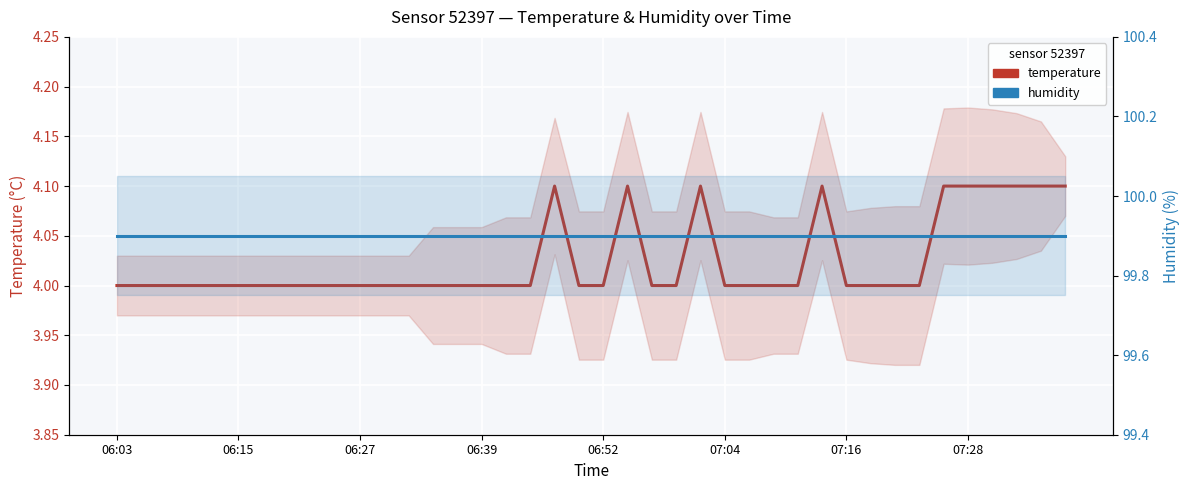

What is the average value of the humidity series?

99.9